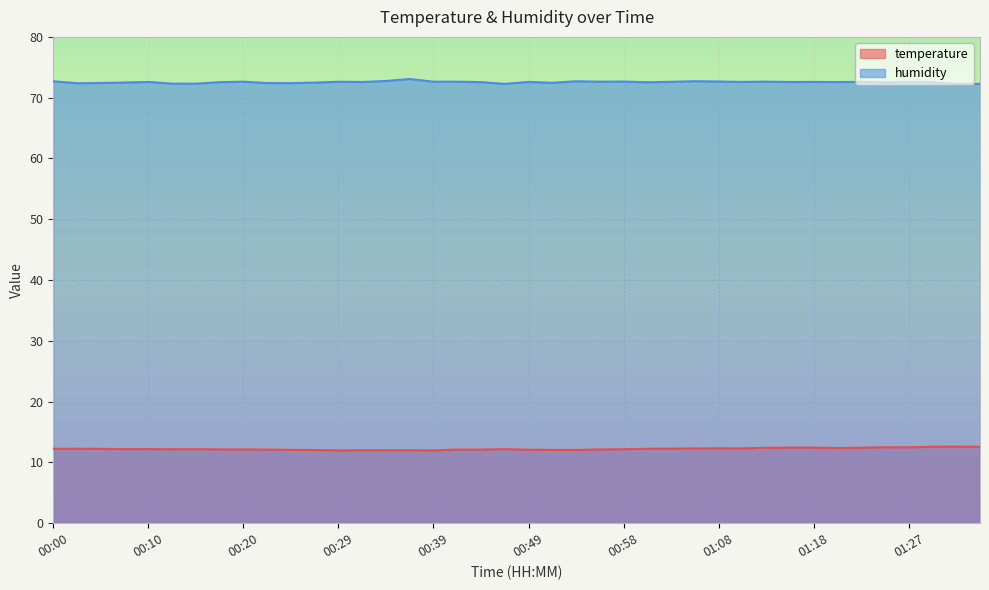

At which label does temperature first exceed 12?

00:00